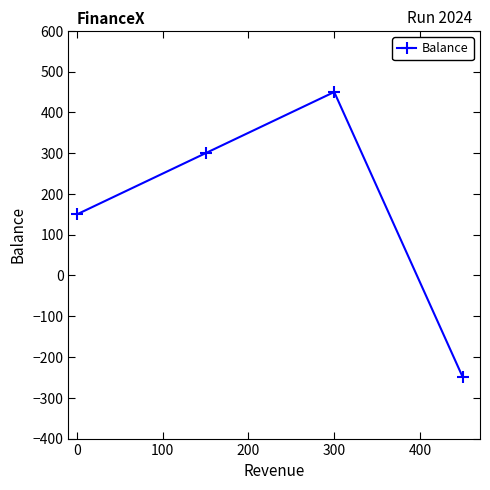

What is the maximum value shown in the chart?

450